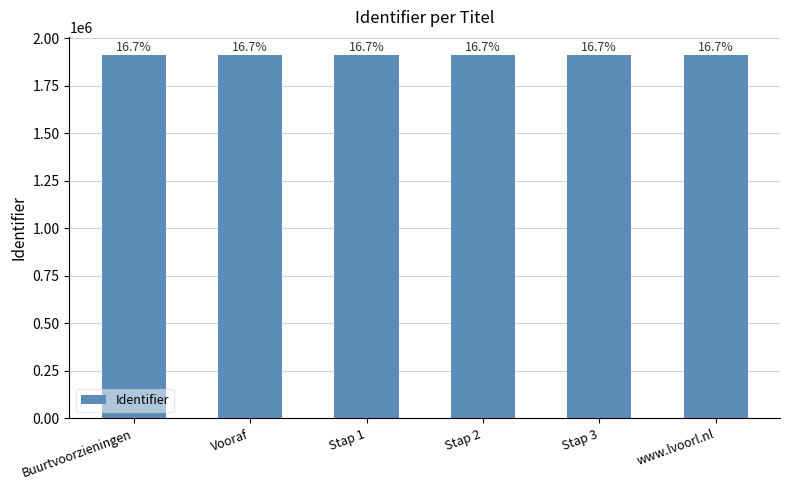

What is the minimum value shown in the chart?

1910737